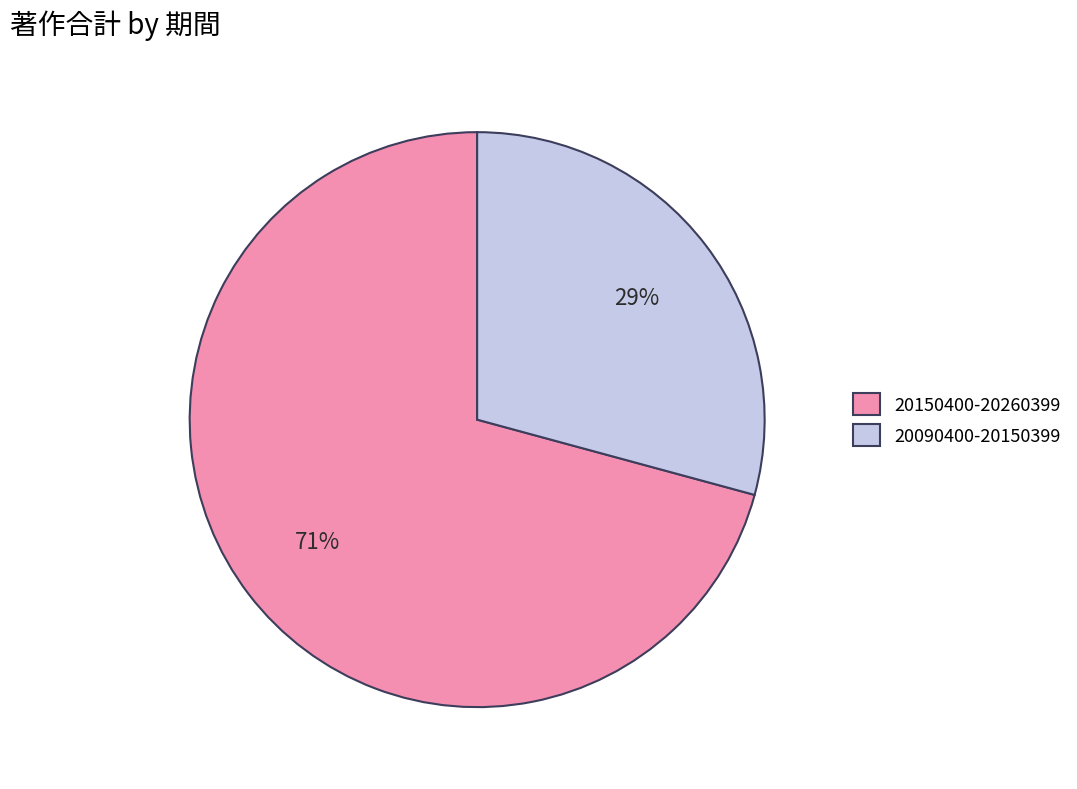

To the nearest percent, what is the difference between the 20090400-20150399 and 20150400-20260399 slice percentages?

42%